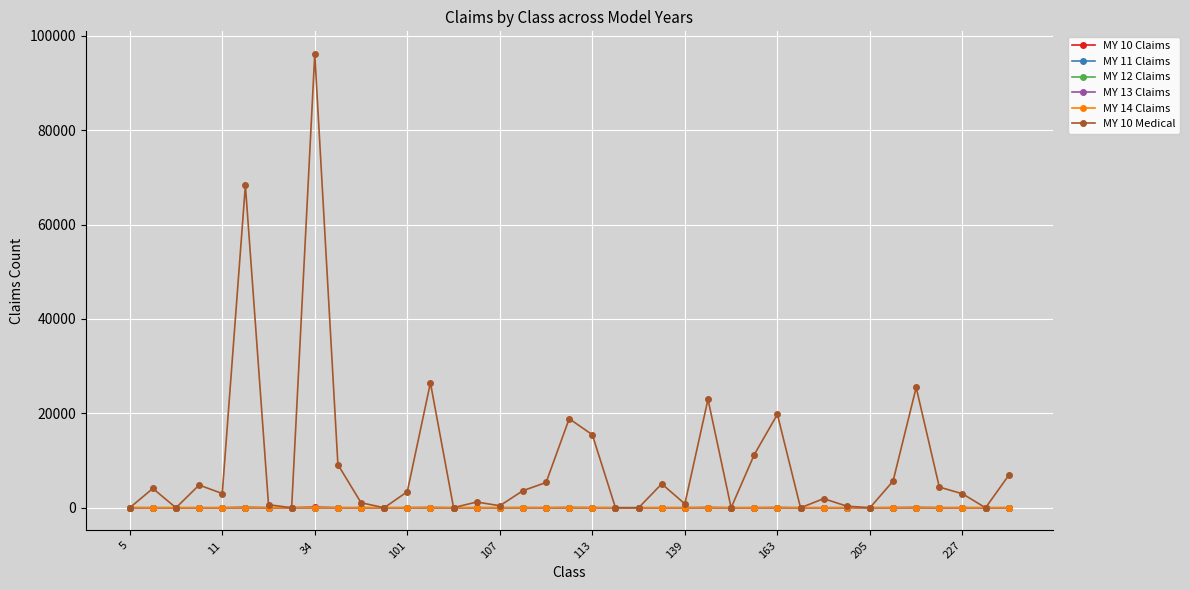

True or false: MY 11 Claims has more than 1 points higher than both neighbors.

True